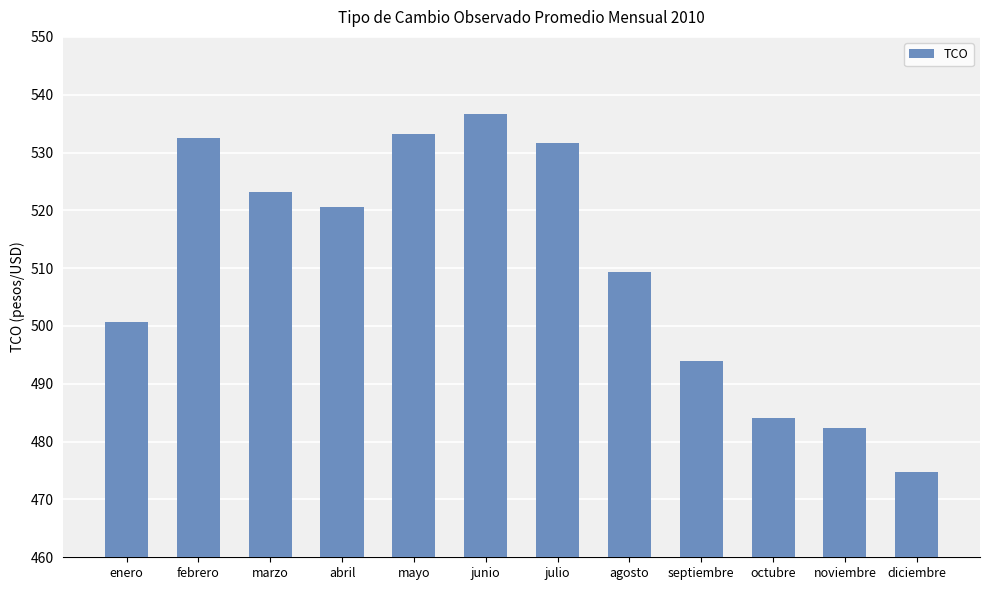

Reading right to left, transcribe all the data shown in this chart.

474.8	482.3	484.0	493.9	509.3	531.7	536.7	533.2	520.6	523.2	532.6	500.7